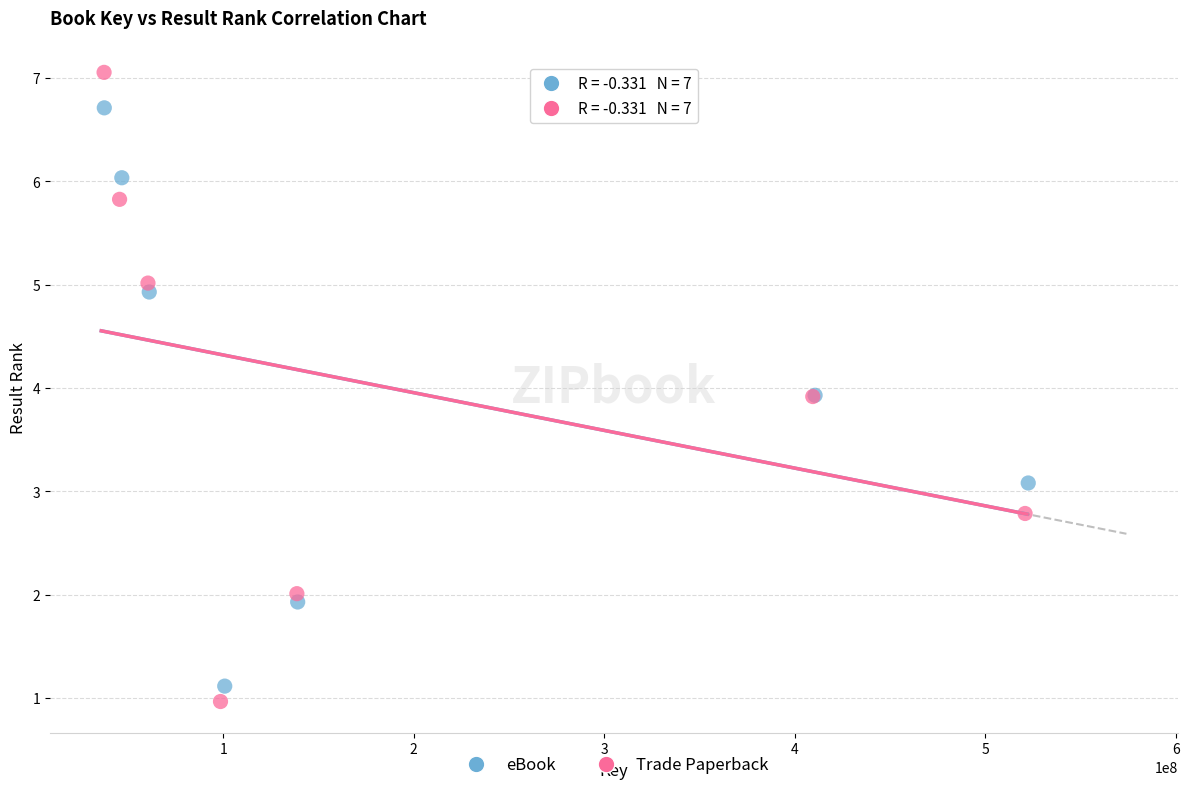

Which series contains the highest Y value?

Trade Paperback